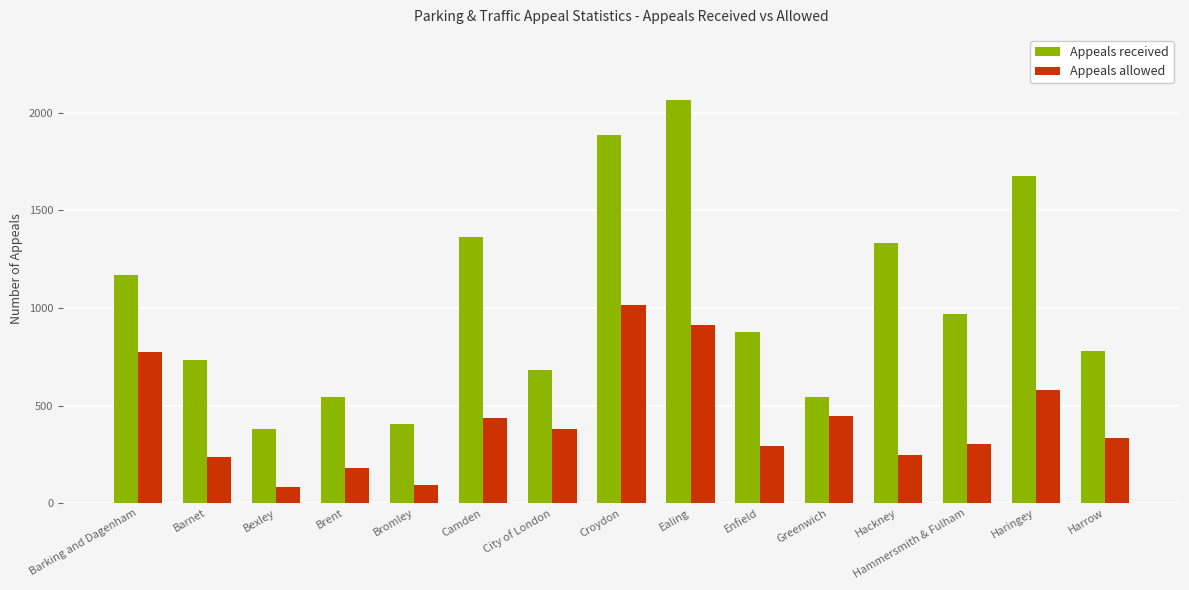

At which label is Appeals received closest to 1222?

Barking and Dagenham